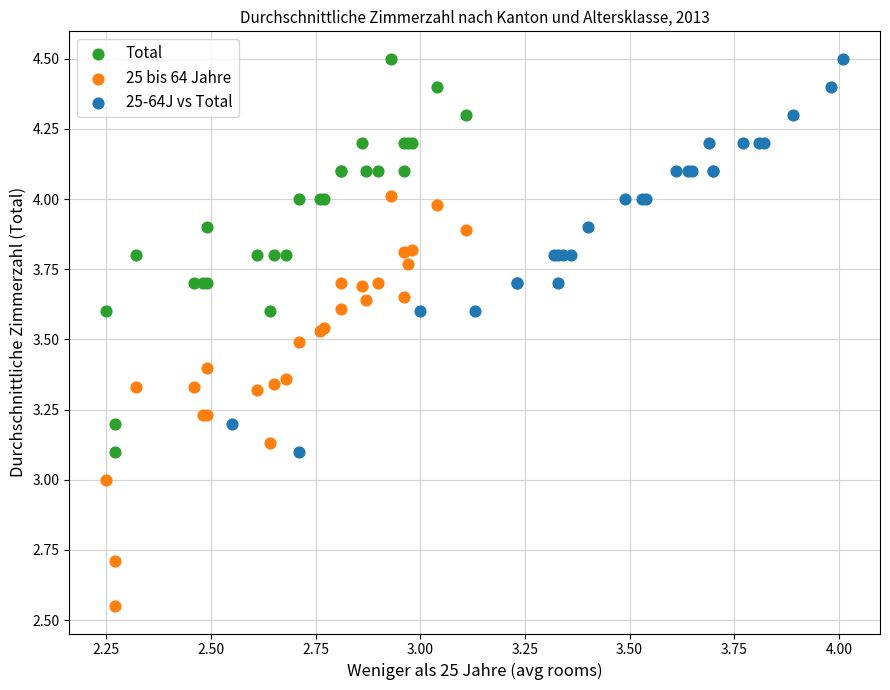

Which series has the widest spread of Y values?

25 bis 64 Jahre